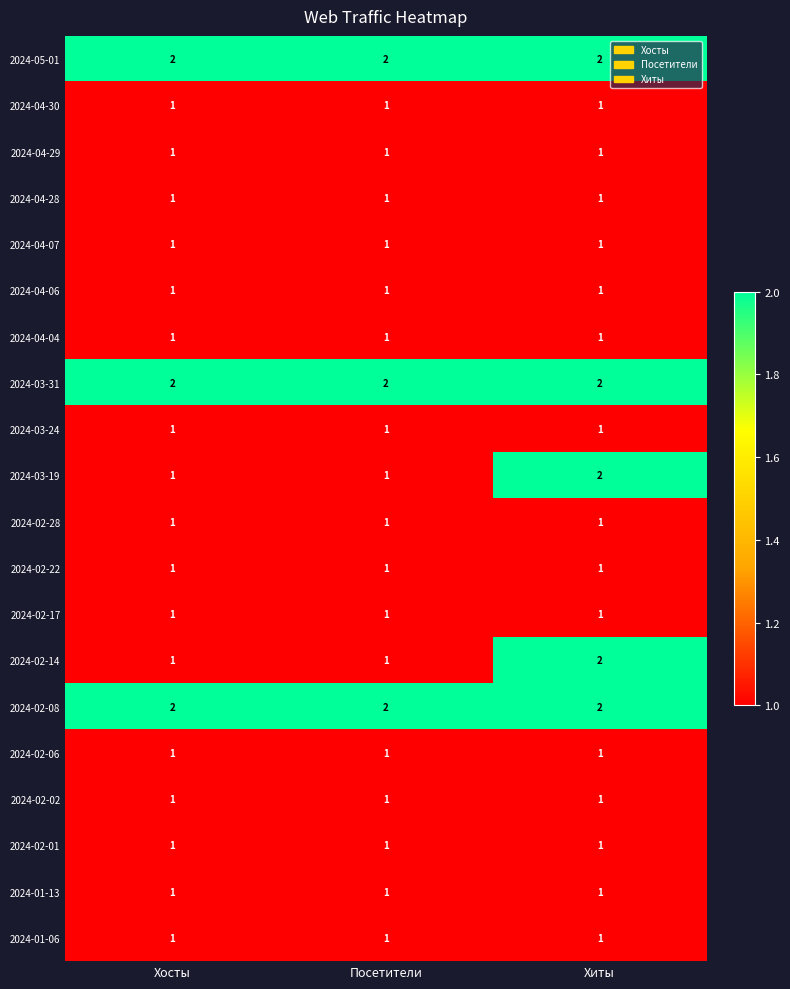

What is the total value across all series at Посетители?

23